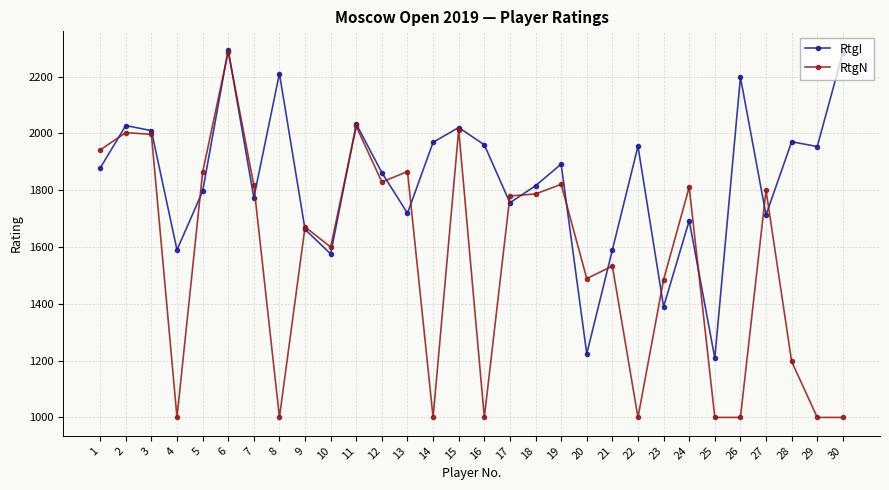

How many values in the RtgN series are below 1780?

15